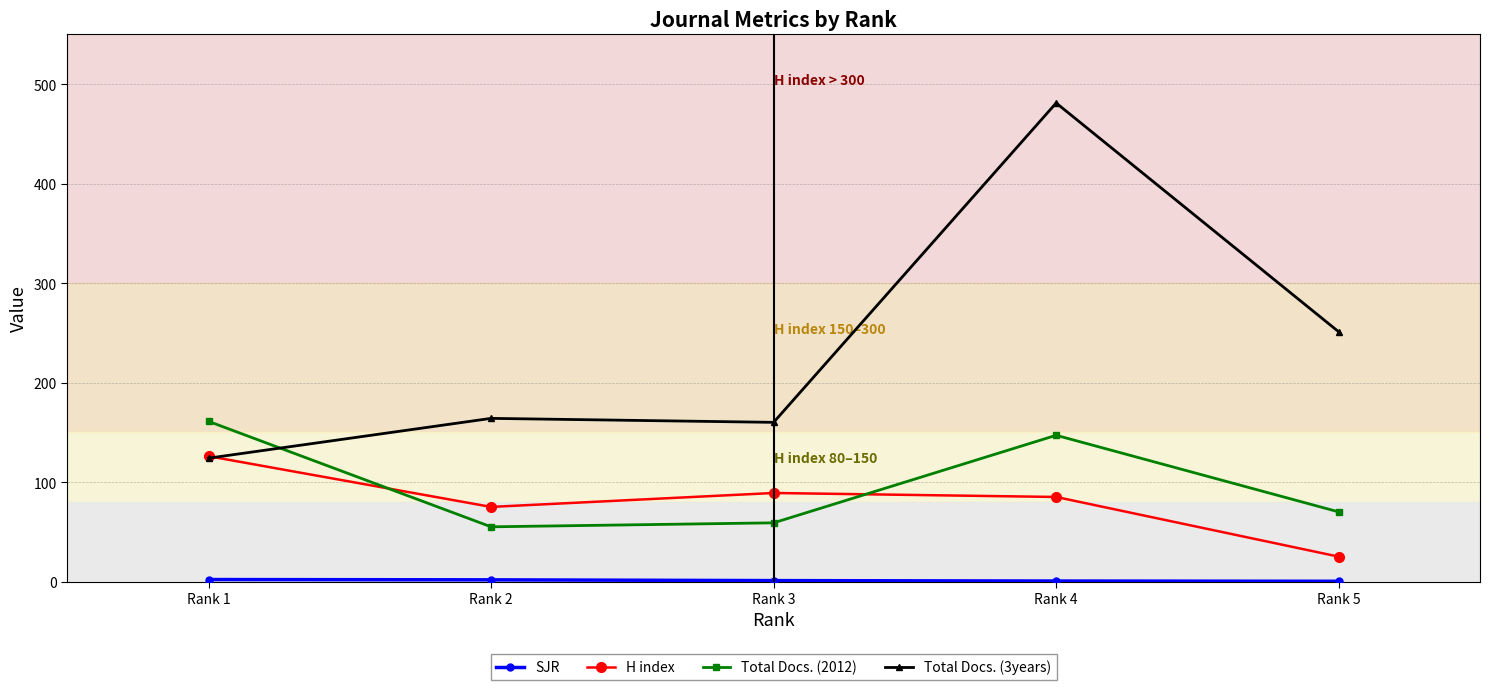

What is the minimum value for H index?

25.0